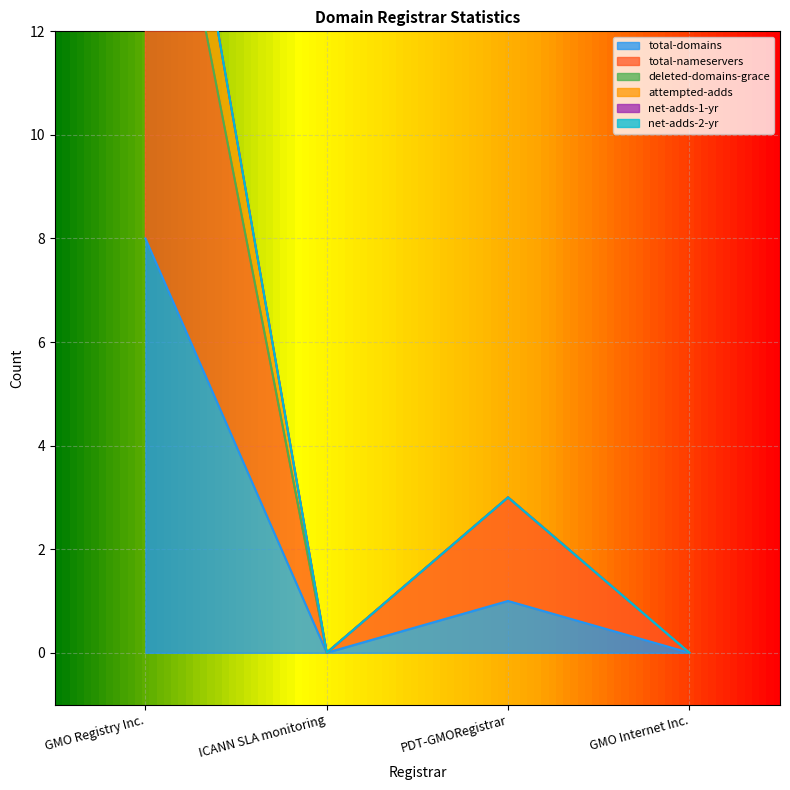

What is the spread (max minus min) of values at GMO Registry Inc.?

12